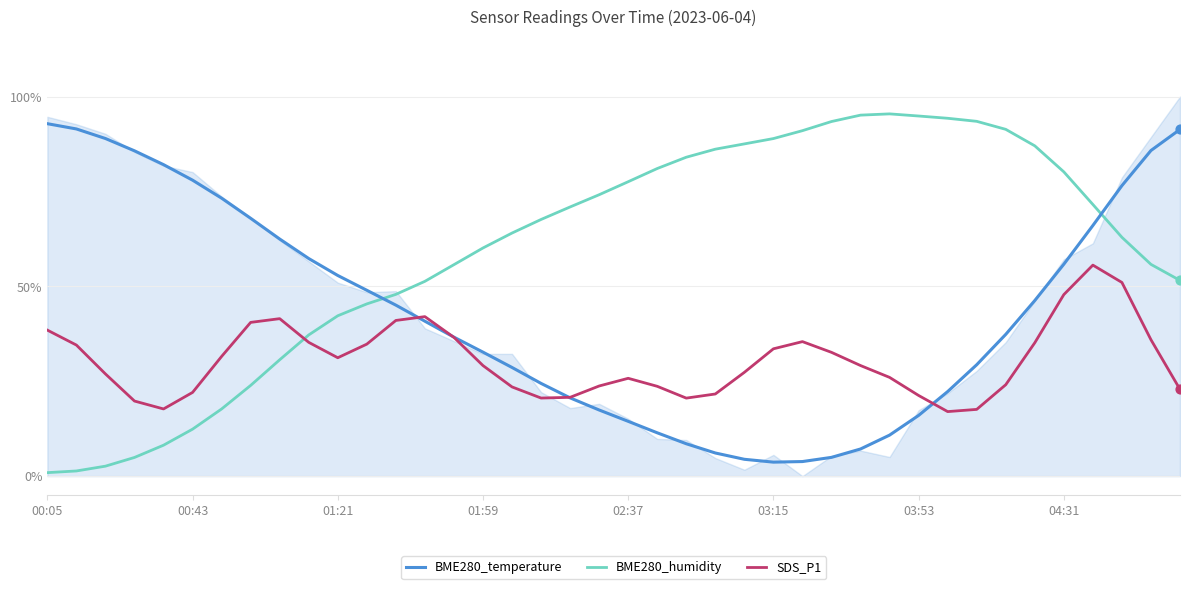

Which series reaches the minimum Y coordinate?

BME280_humidity